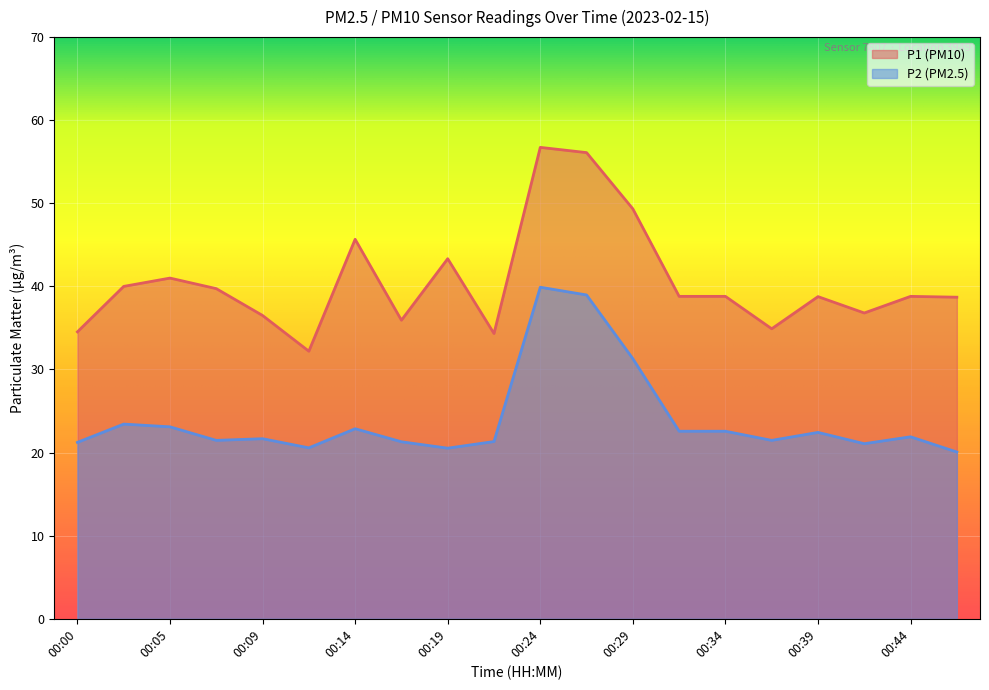

Rank the series at 00:22 from lowest to highest value.

P2, P1